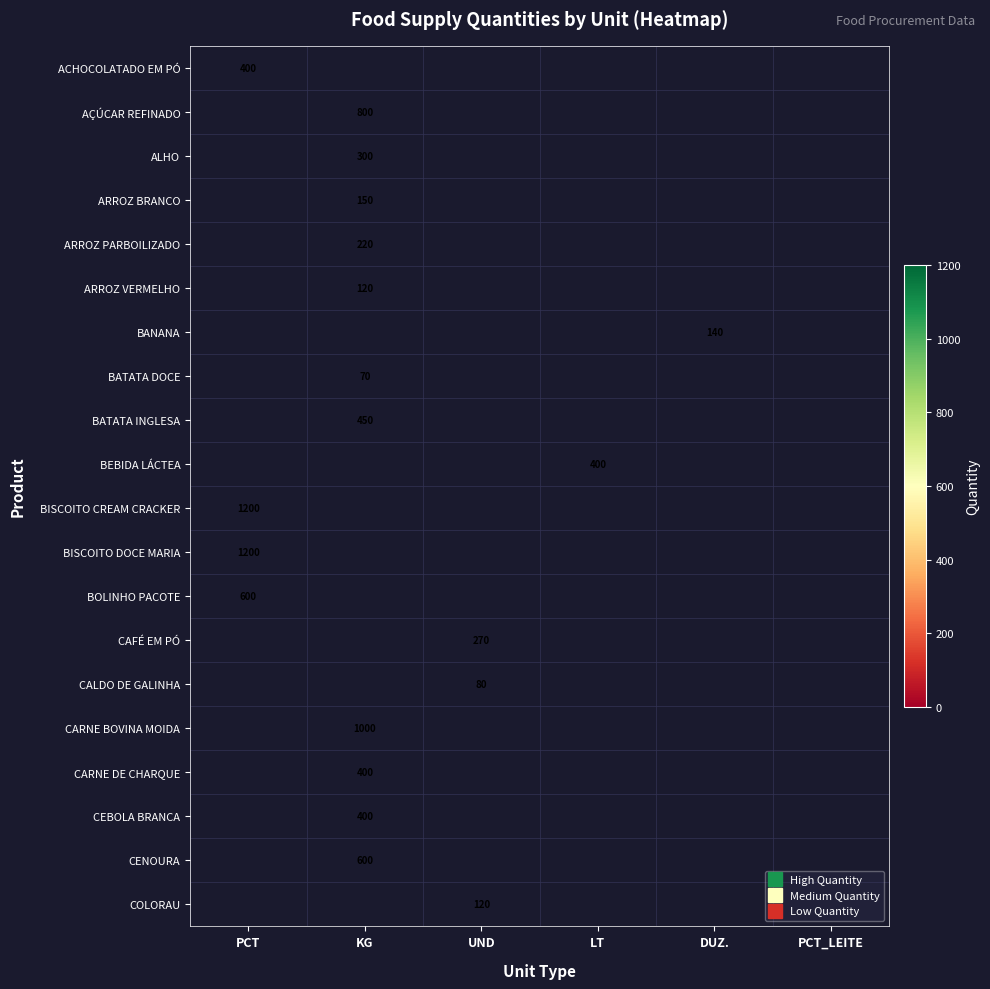

Is the value of BOLINHO PACOTE at DUZ. greater than the value of AÇÚCAR REFINADO at KG?

No